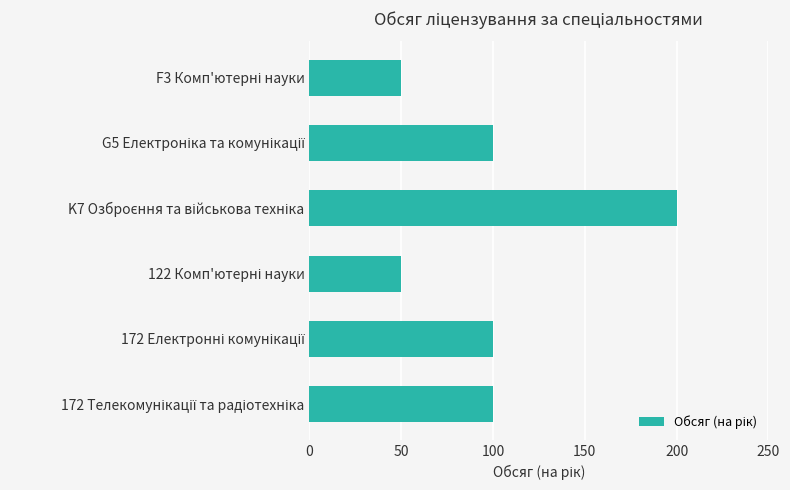

Are the bars horizontal?

Yes